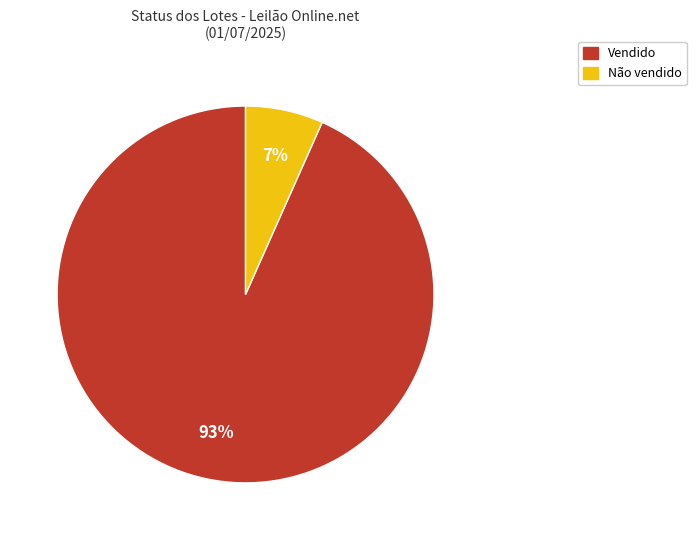

Which slice is the largest?

Vendido